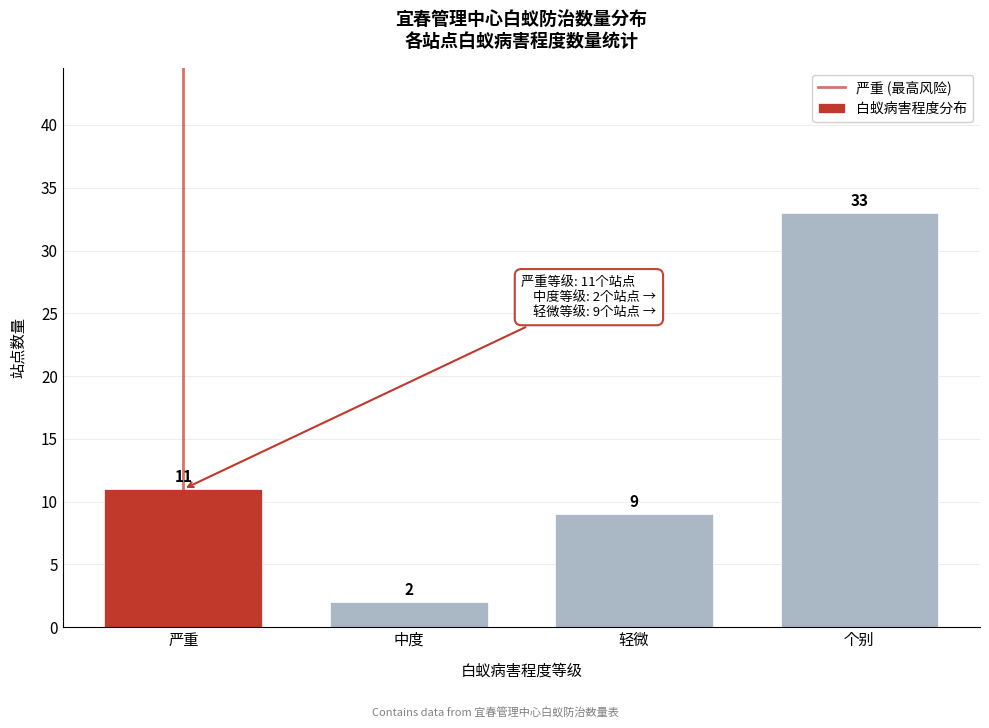

Reading right to left, extract all data points from this chart.

33	9	2	11